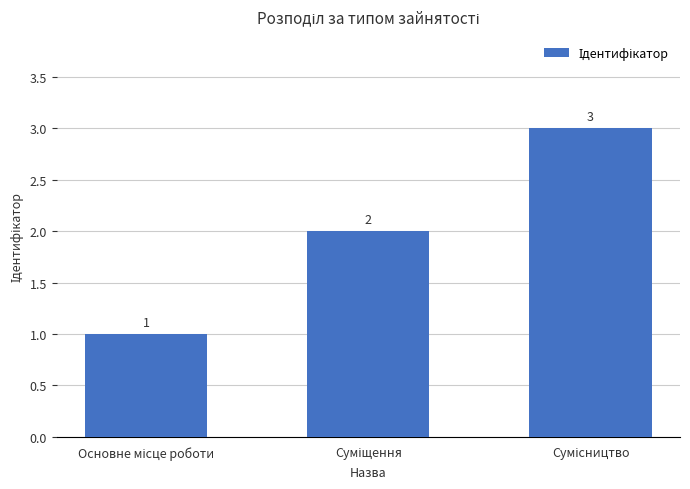

What is the greatest value displayed?

3